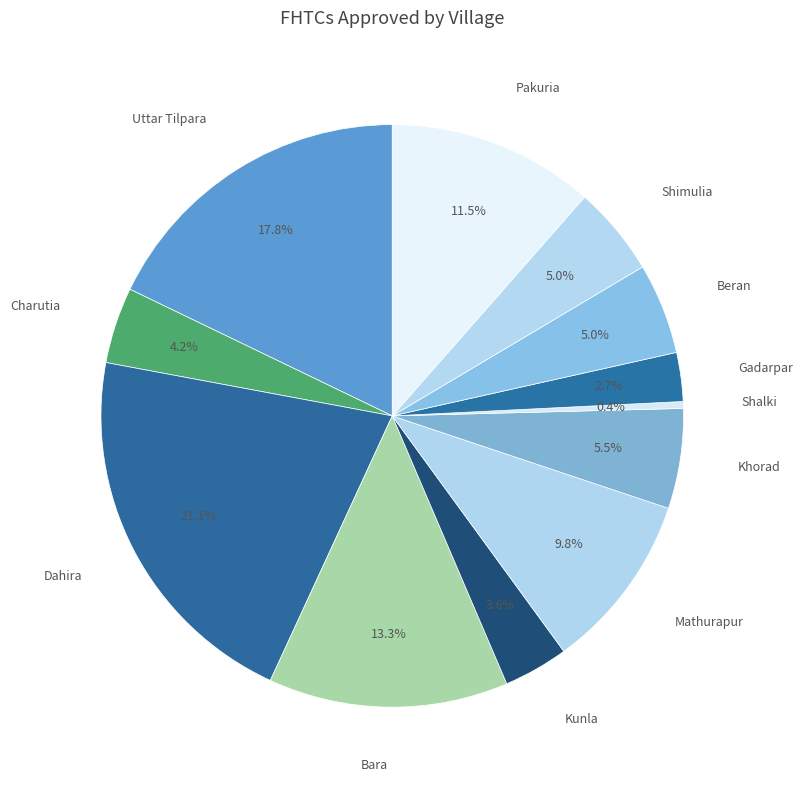

Do Mathurapur and Uttar Tilpara together represent more than half of the pie?

No